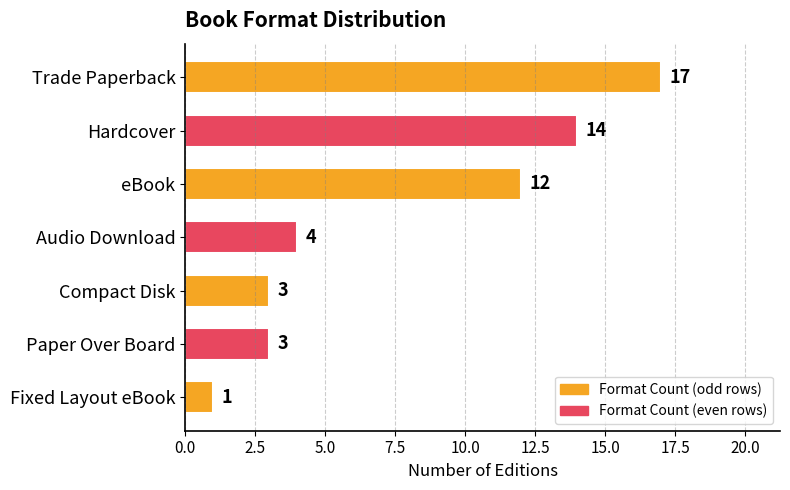

How many data points are less than 4?

3